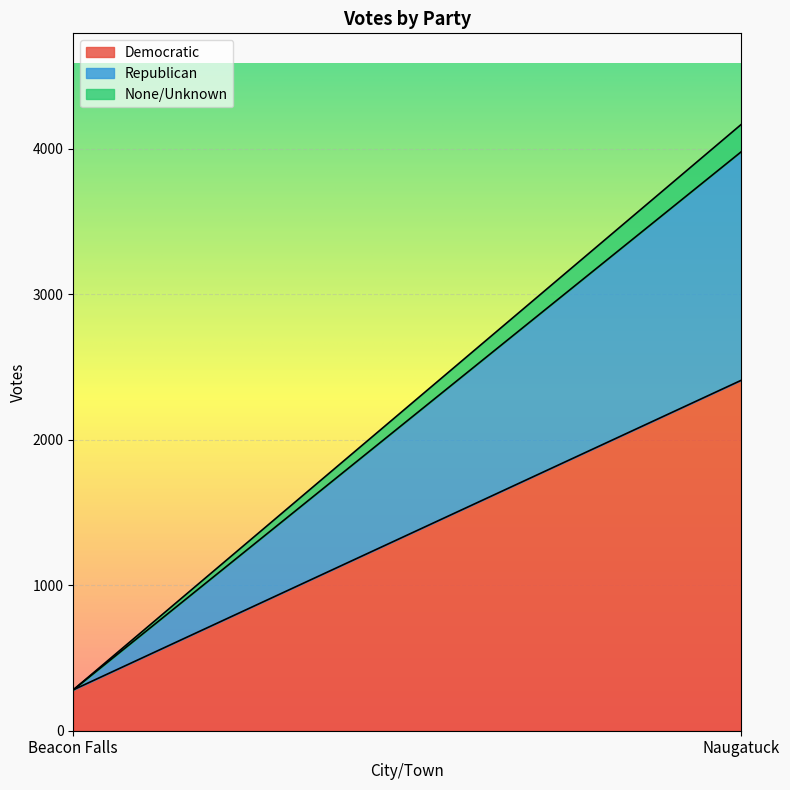

What is the difference between the Democratic values at Beacon Falls and Naugatuck?

2128